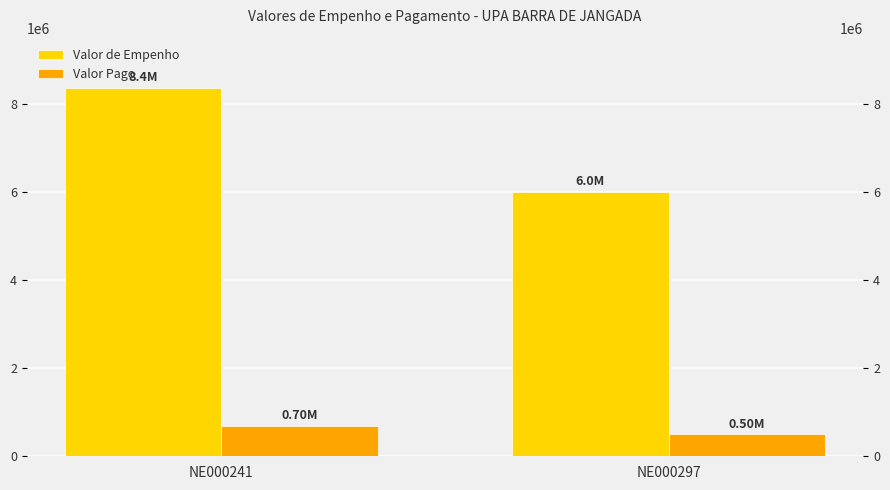

How many bars are there in total?

4